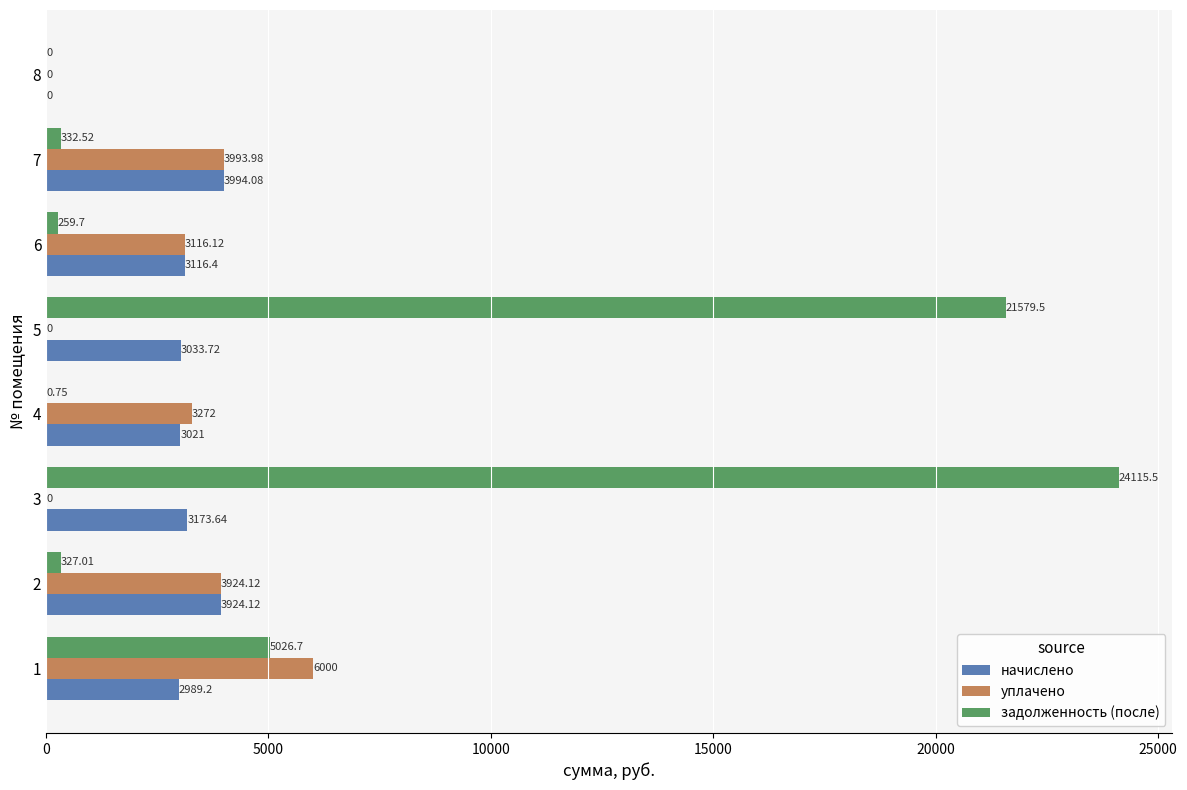

Which series has the largest total across all categories?

задолженность (после)